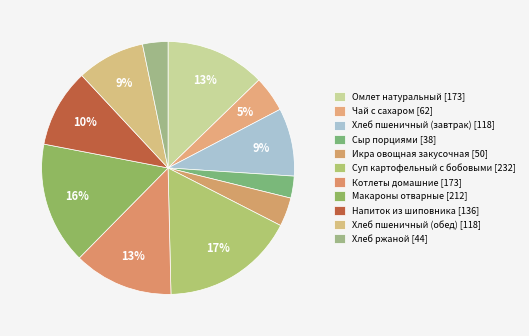

Combined, what portion of the pie is Котлеты домашние and Напиток из шиповника?

22.8%